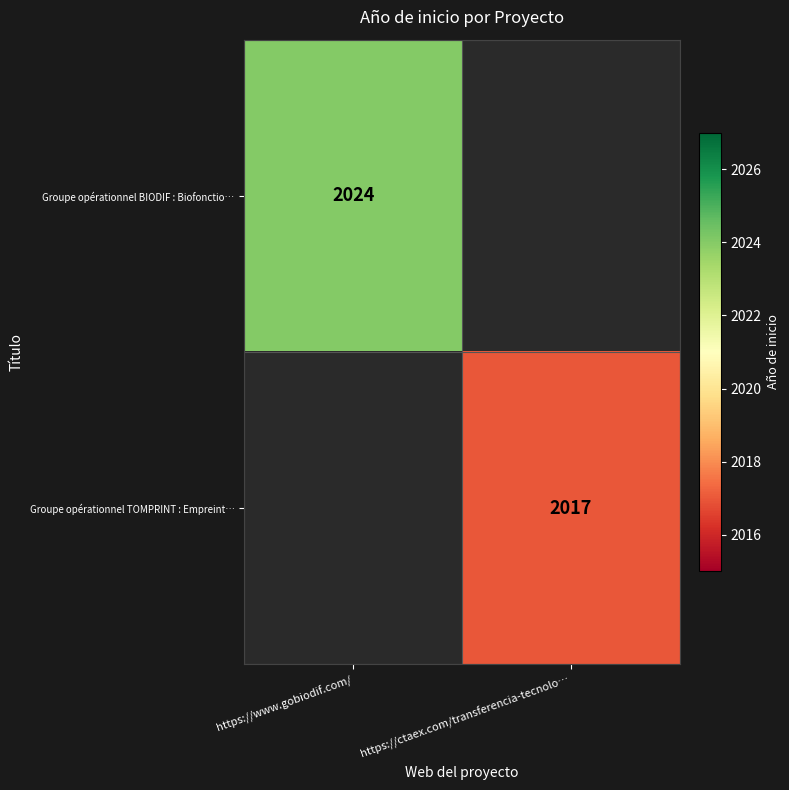

True or false: Groupe opérationnel TOMPRINT : Empreint… has a value of 2017 at https://ctaex.com/transferencia-tecnolo….

True